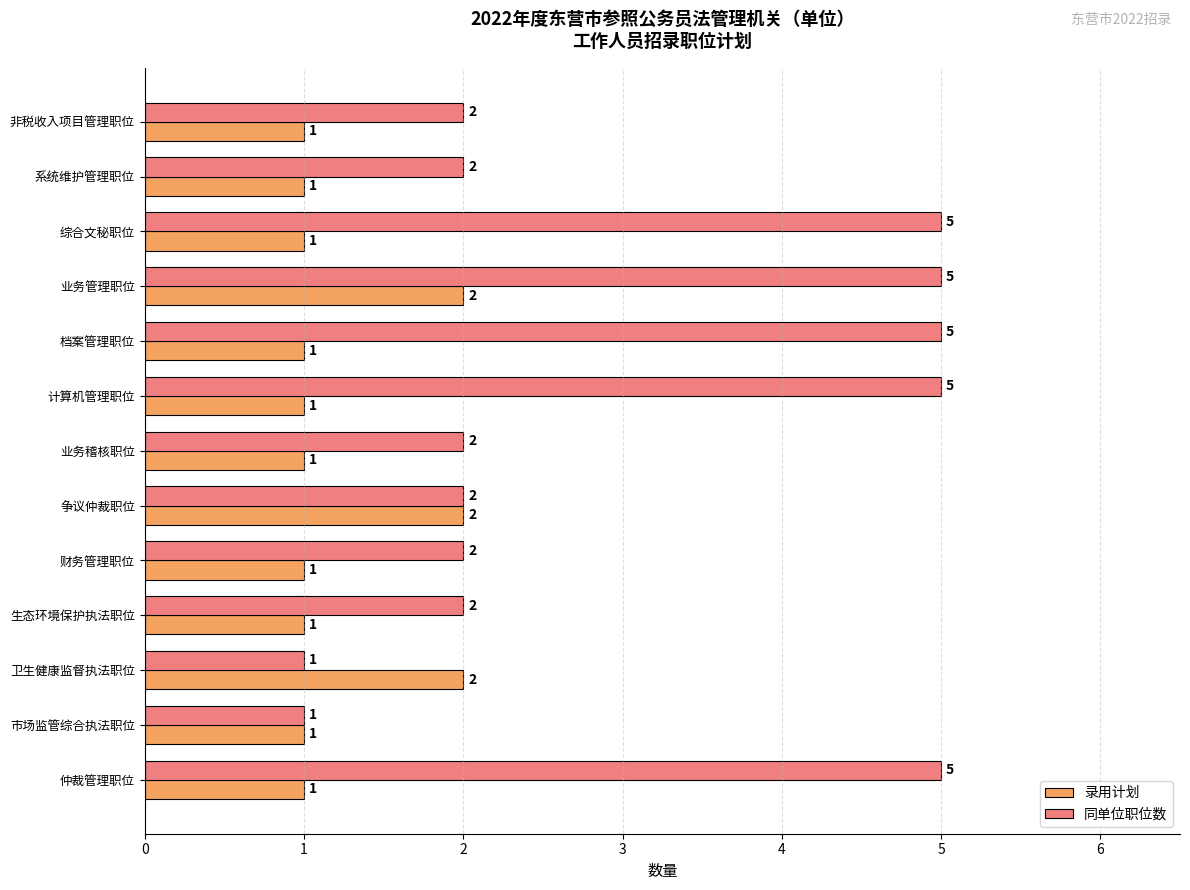

Is the value of 录用计划 at 计算机管理职位 greater than the value of 同单位职位数 at 争议仲裁职位?

No